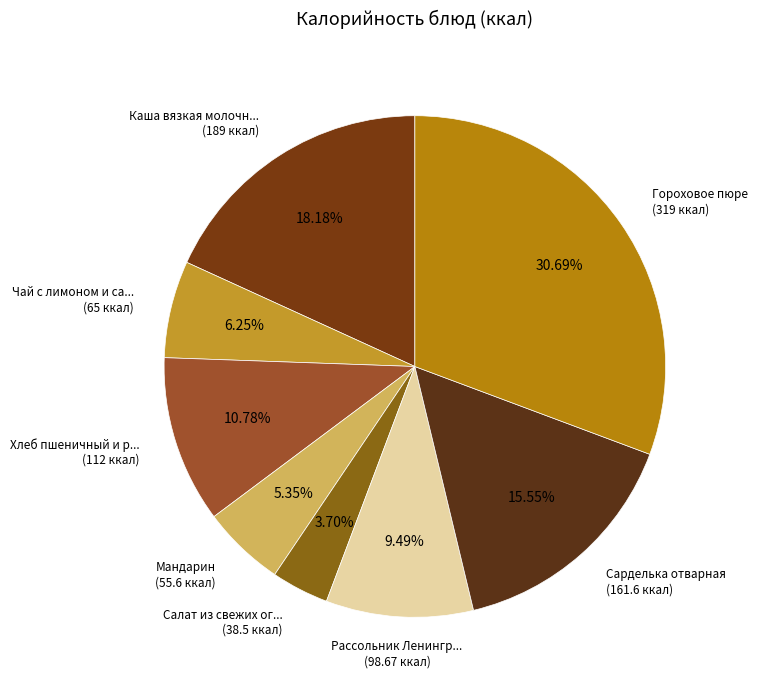

How many segments does this pie chart have?

8